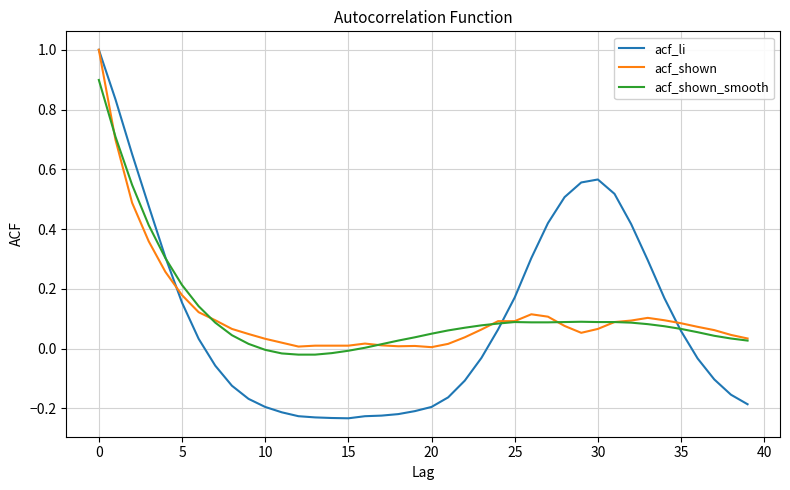

What is the highest value of the acf_shown series?

1.0